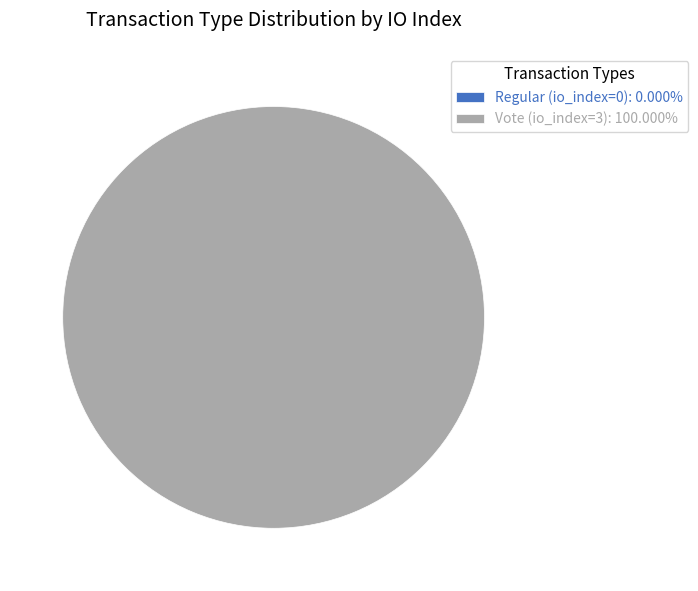

Between Vote (io_index=3) and Regular (io_index=0), which is larger?

Vote (io_index=3)